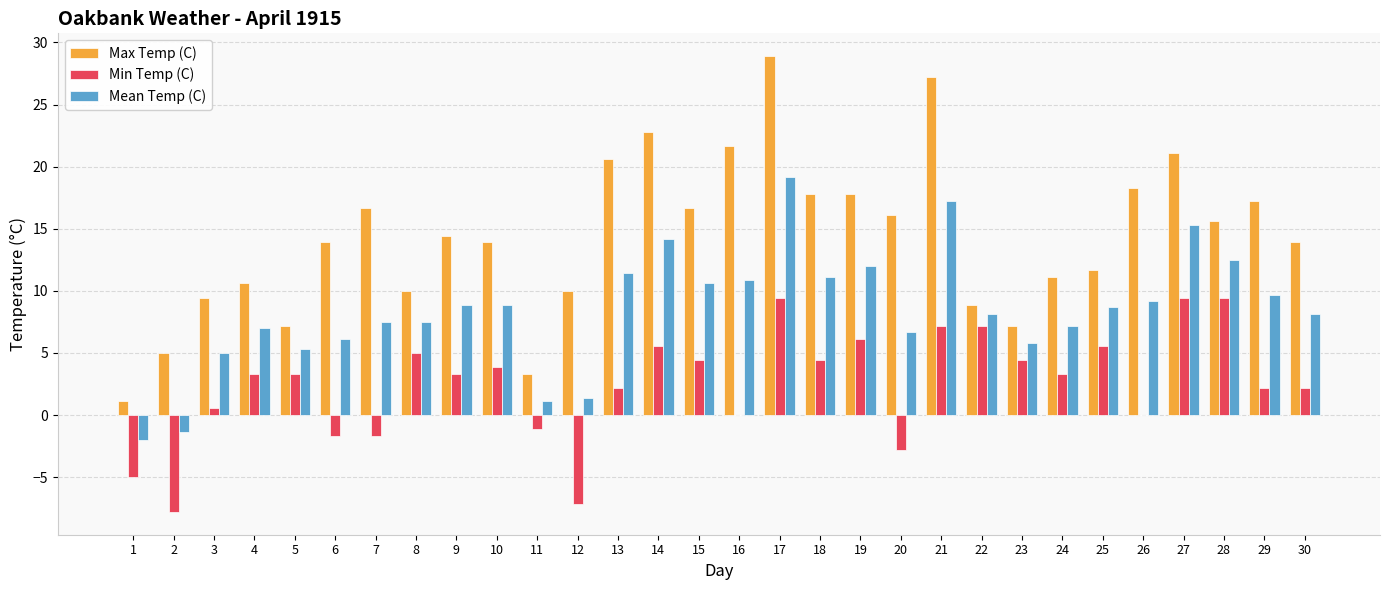

What is the spread (max minus min) of values at 13?

18.4